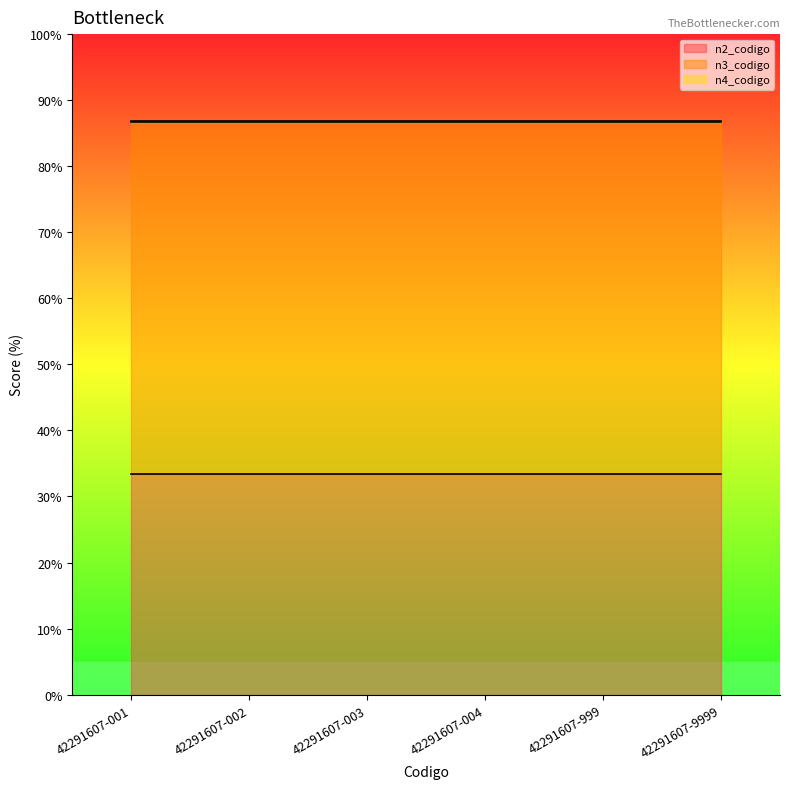

Is it true that n3_codigo line equals 41.2 at 42291607-002?

False